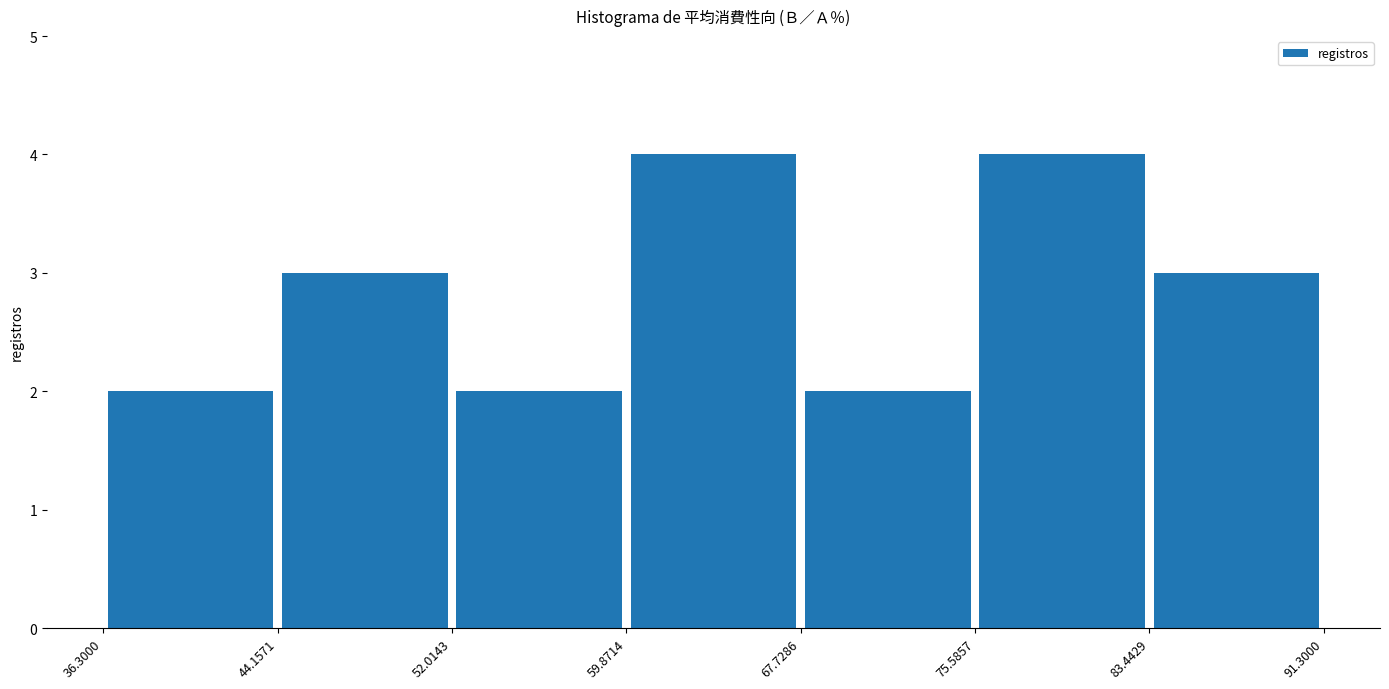

Reading left to right, list every bar in this chart as the range it spans on the x-axis followed by its height. The values are not printed on the chart, so give them approximately, as read against the axis.

36.3000 to 44.1571: 2
44.1571 to 52.0143: 3
52.0143 to 59.8714: 2
59.8714 to 67.7286: 4
67.7286 to 75.5857: 2
75.5857 to 83.4429: 4
83.4429 to 91.3000: 3